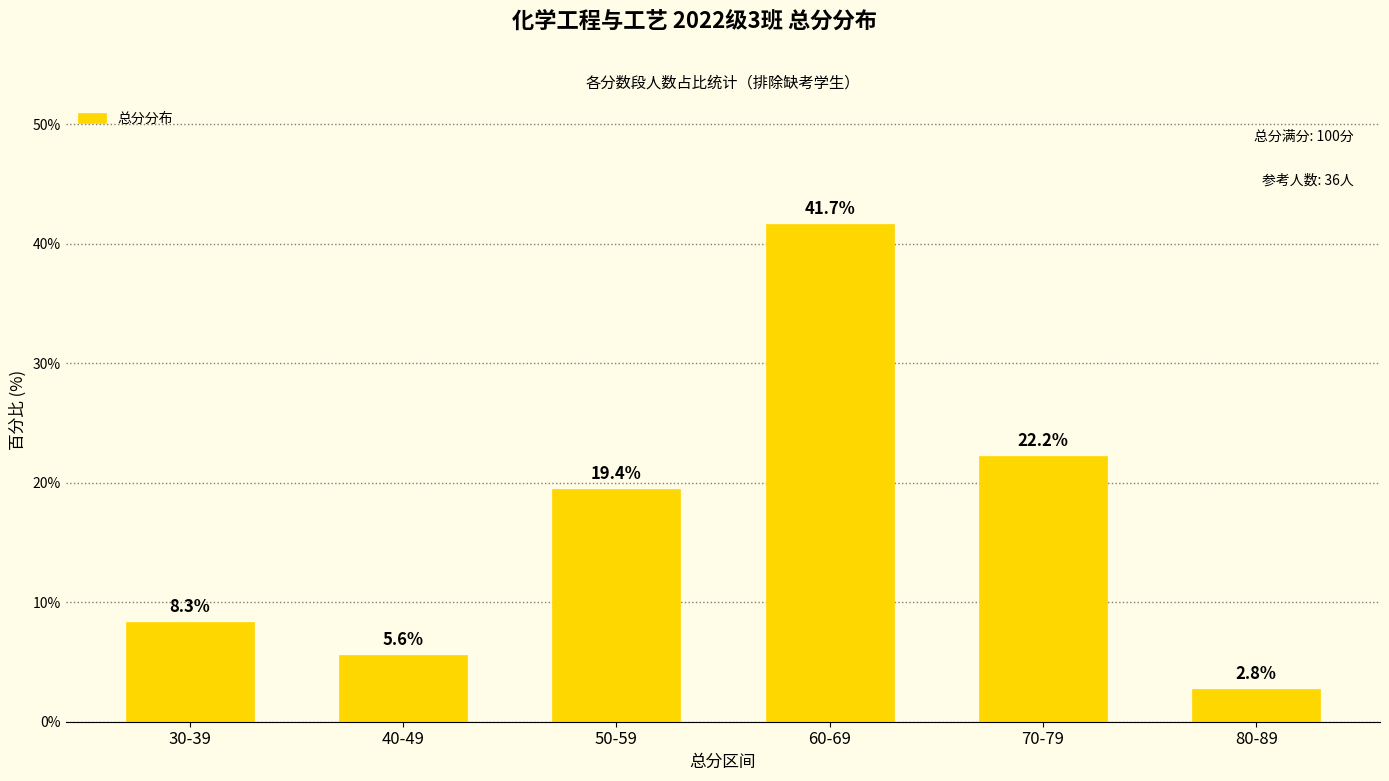

Where does the data first go above 19?

50-59